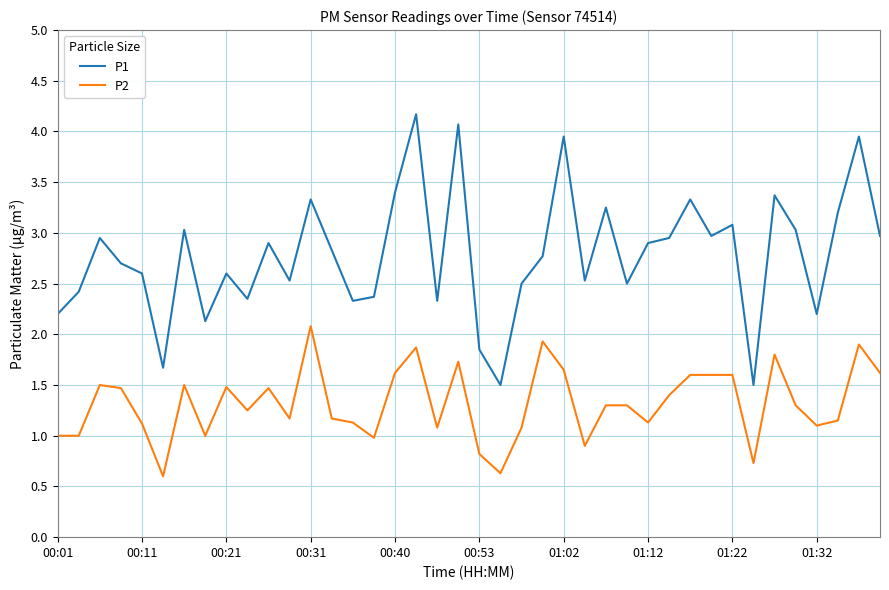

What is the greatest value displayed?

4.2